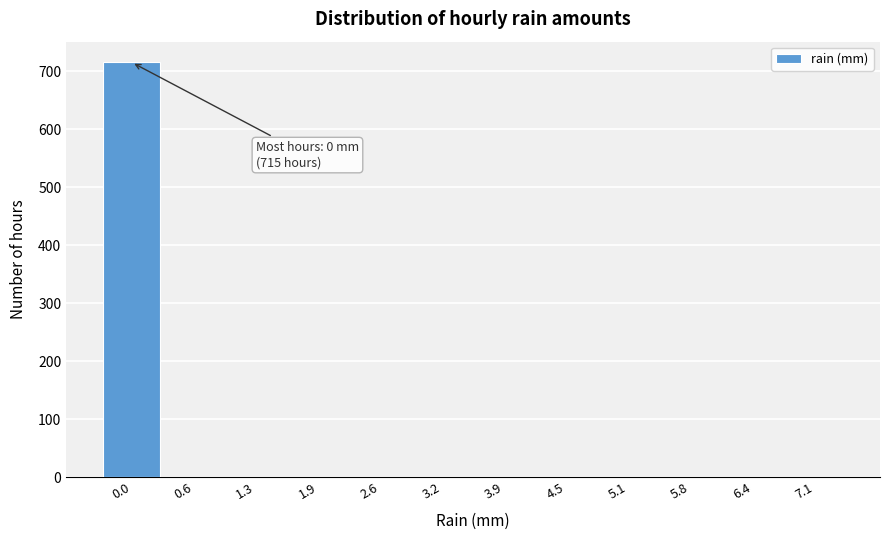

What is the greatest value displayed?

715